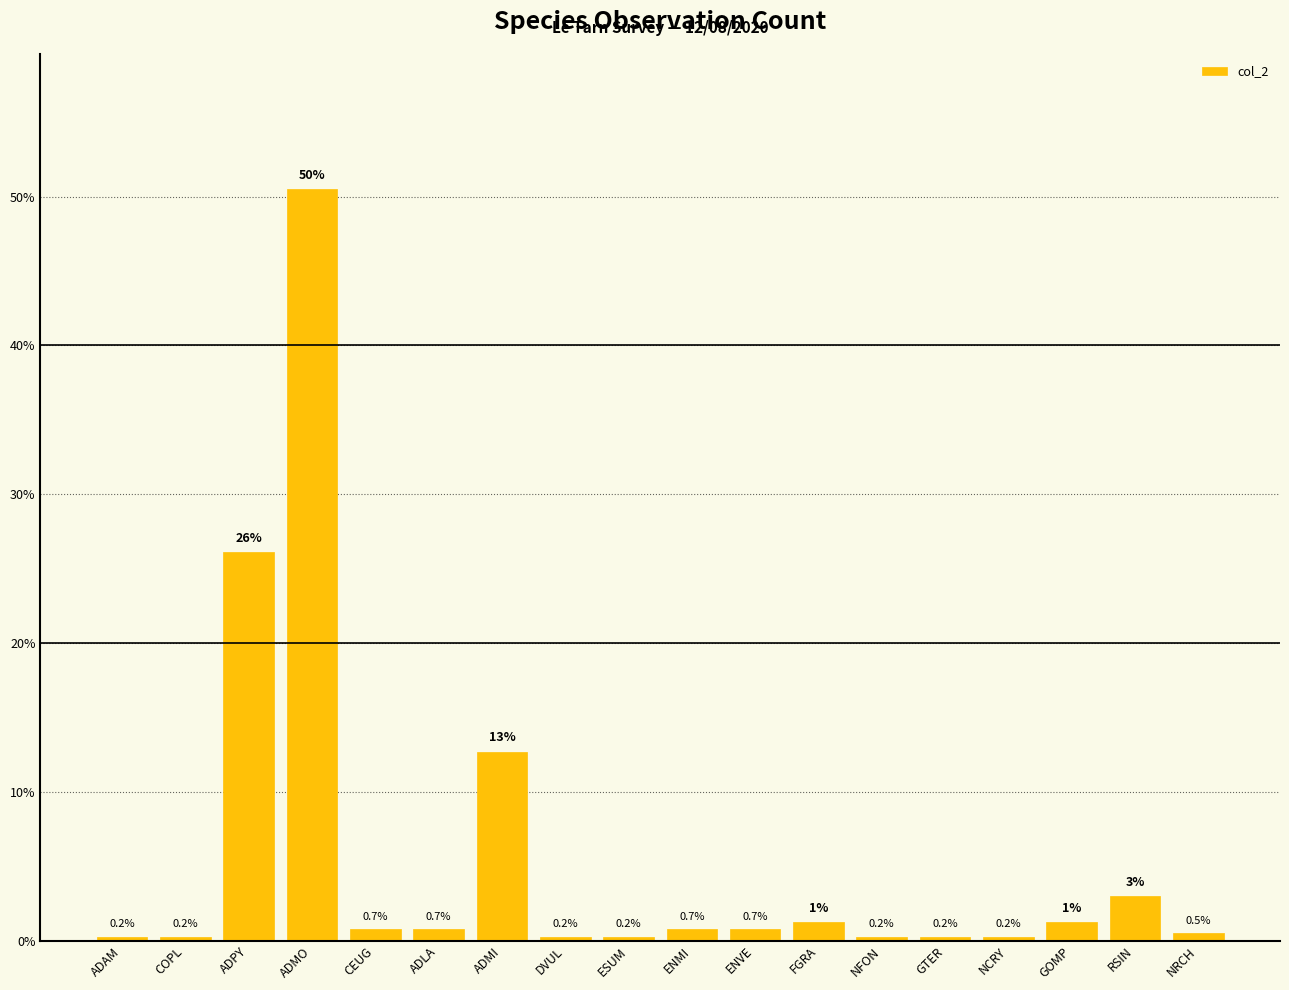

True or false: the data shows 0.2 at ESUM.

True